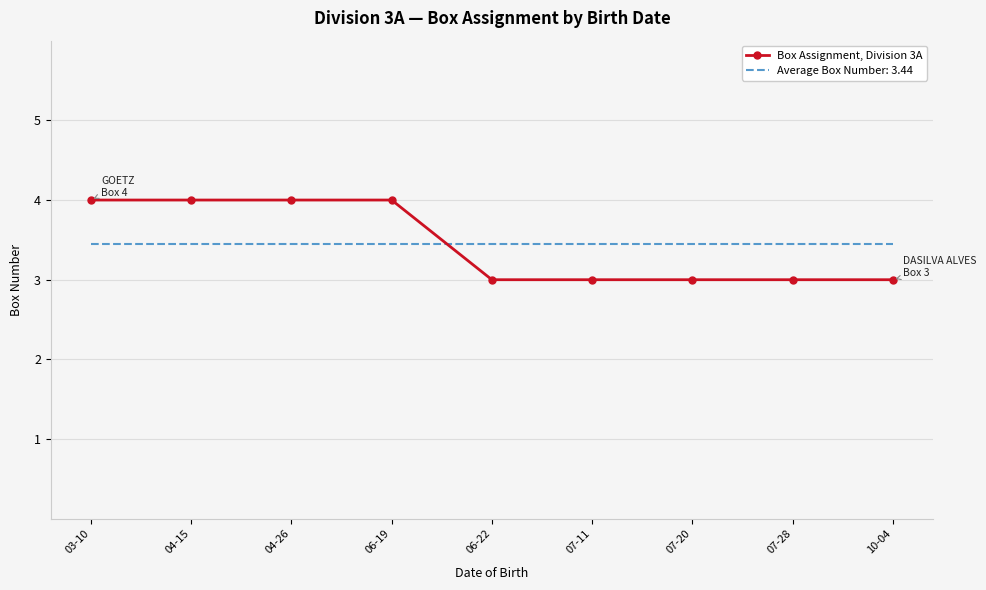

What position from the left is 07-28?

8